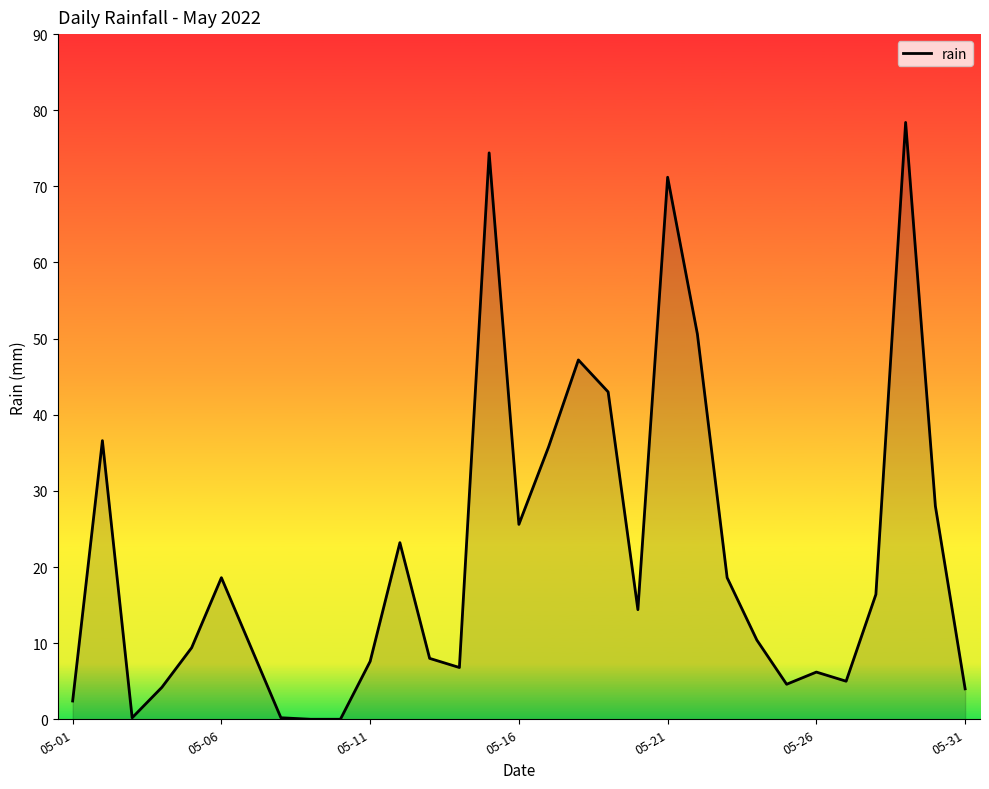

What is the difference between the maximum and minimum values?

78.4